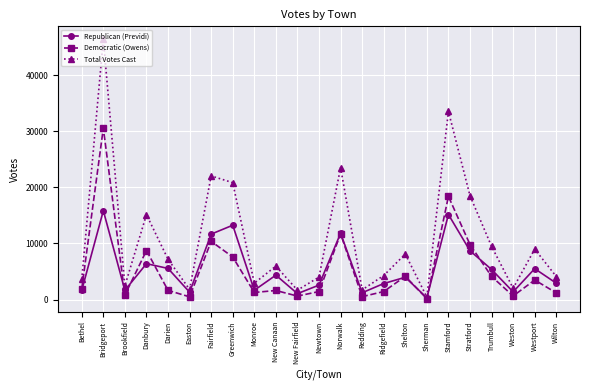

Between Easton and Trumbull, which series saw the biggest shift?

Total Votes Cast